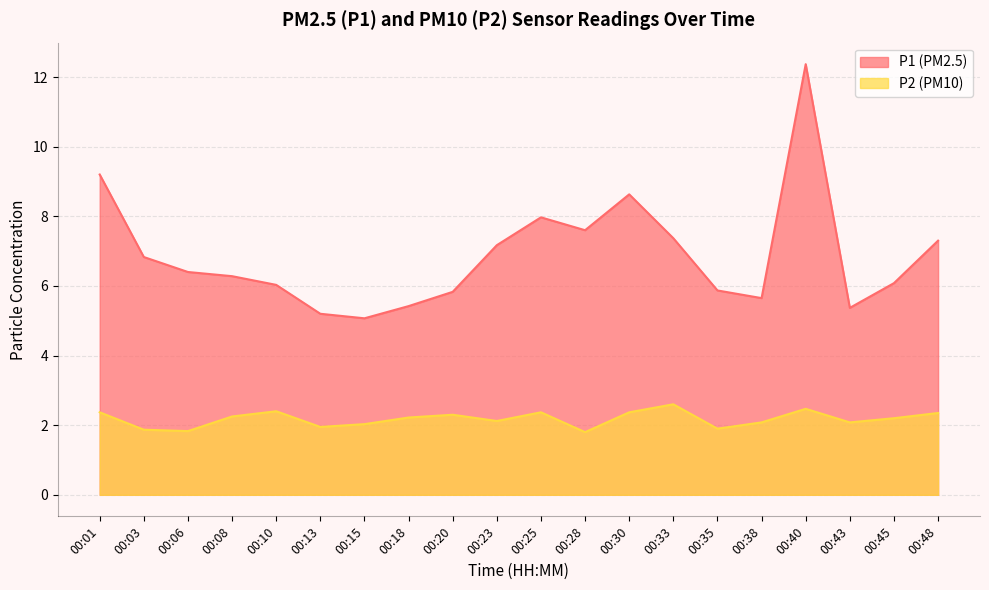

What is the total value across all series at 00:06?

8.2